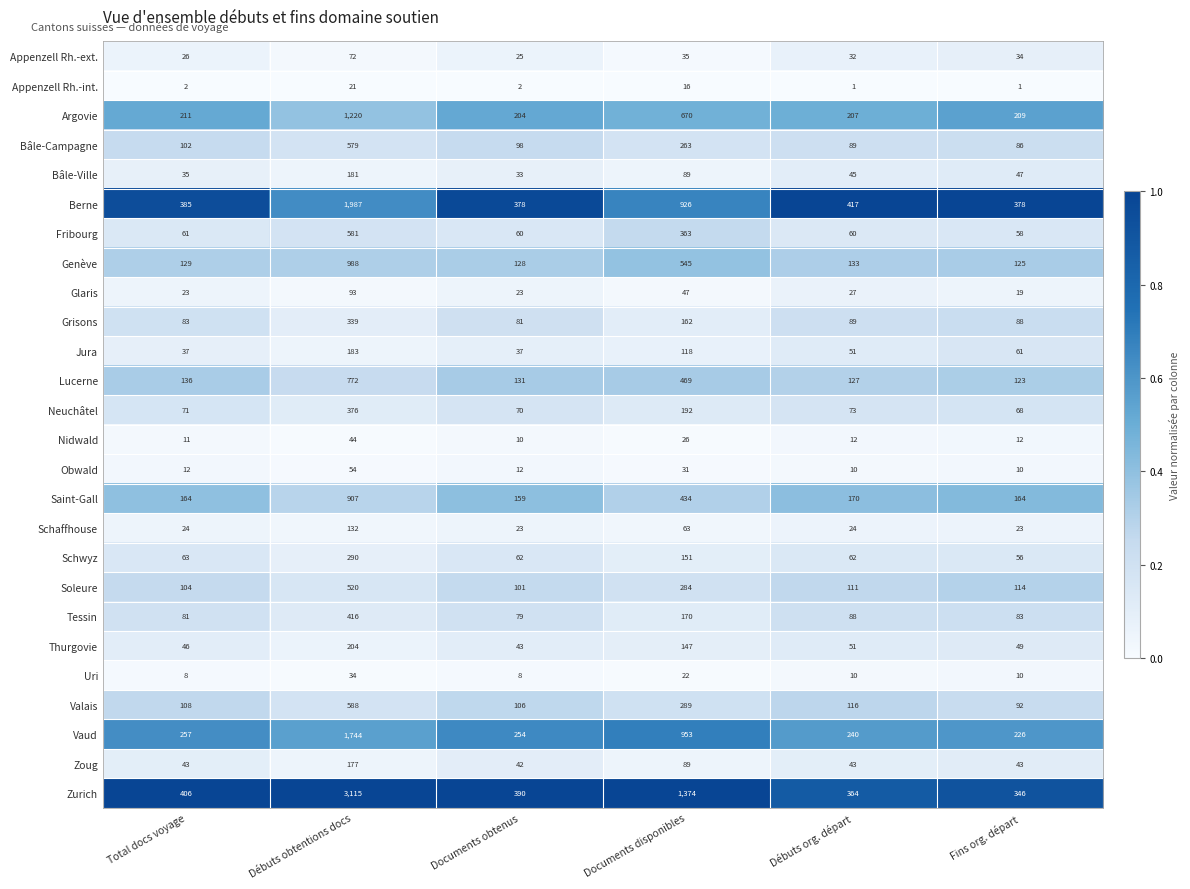

True or false: Glaris has a value of 19 at Fins org. départ.

True